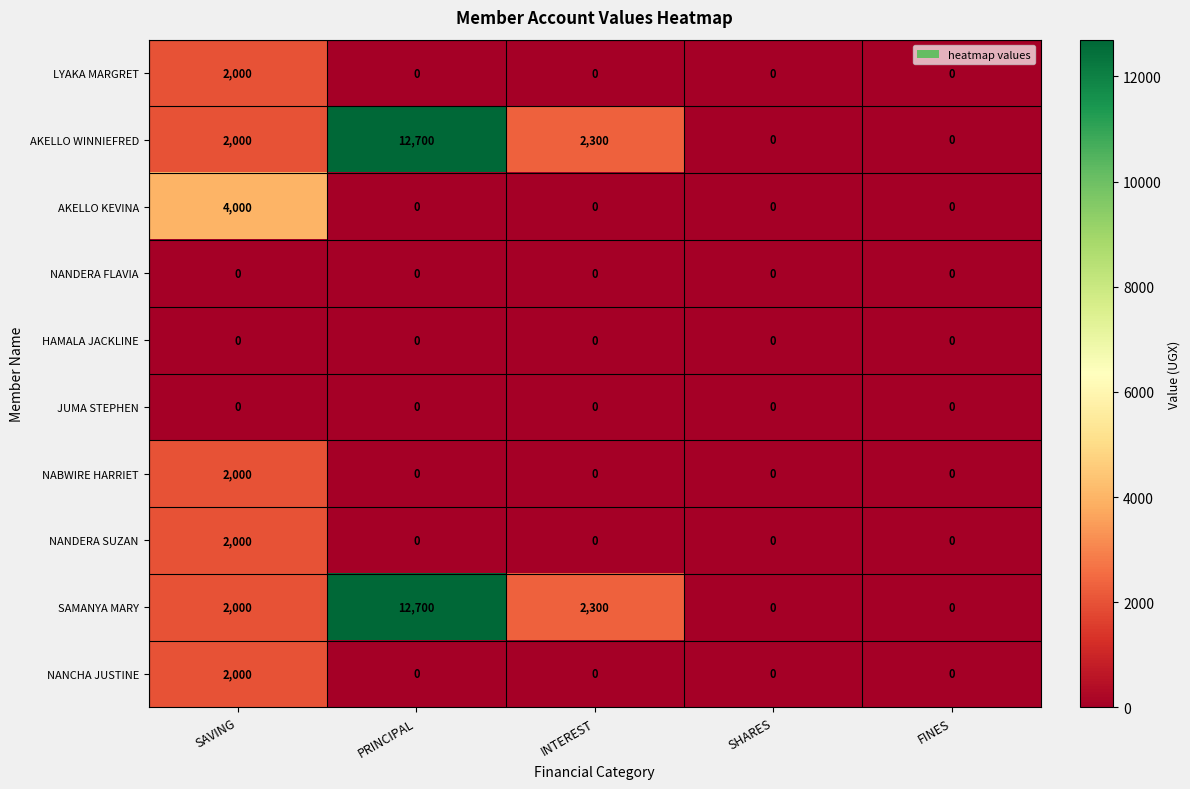

What is the maximum value for LYAKA MARGRET?

2000